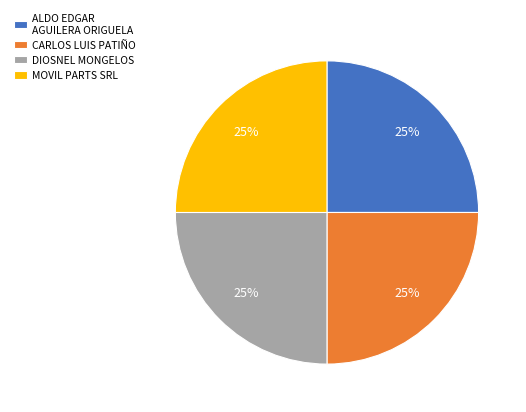

Is there any slice that represents more than half of the pie?

No